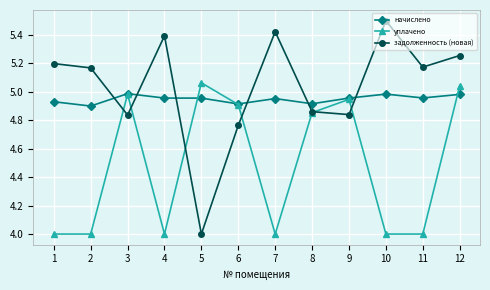

The value of начислено at 5 is 5.0. True or false?

True